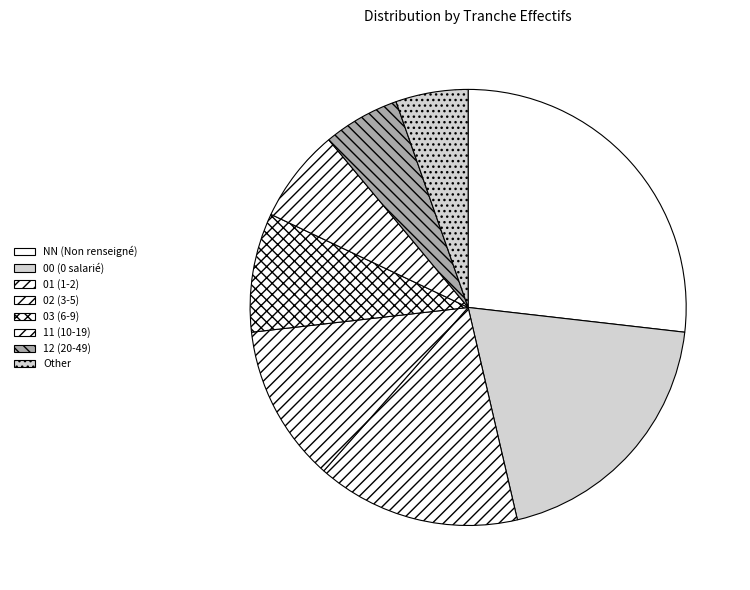

How many slices are in this pie chart?

8